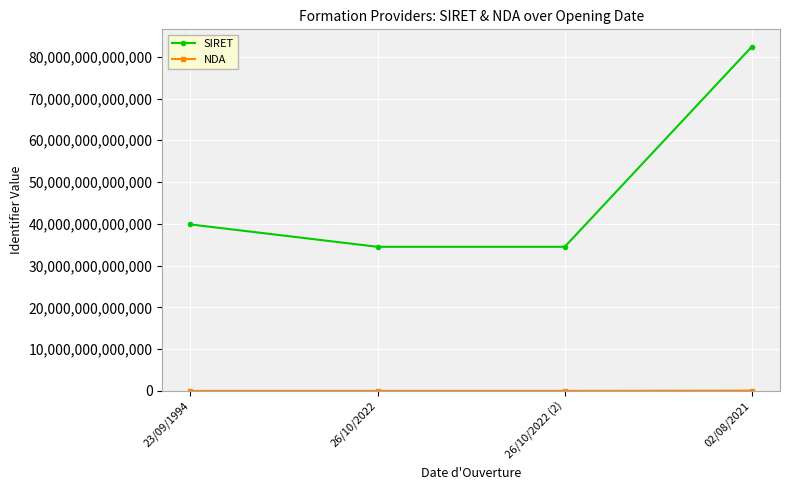

What position from the right is 23/09/1994?

4